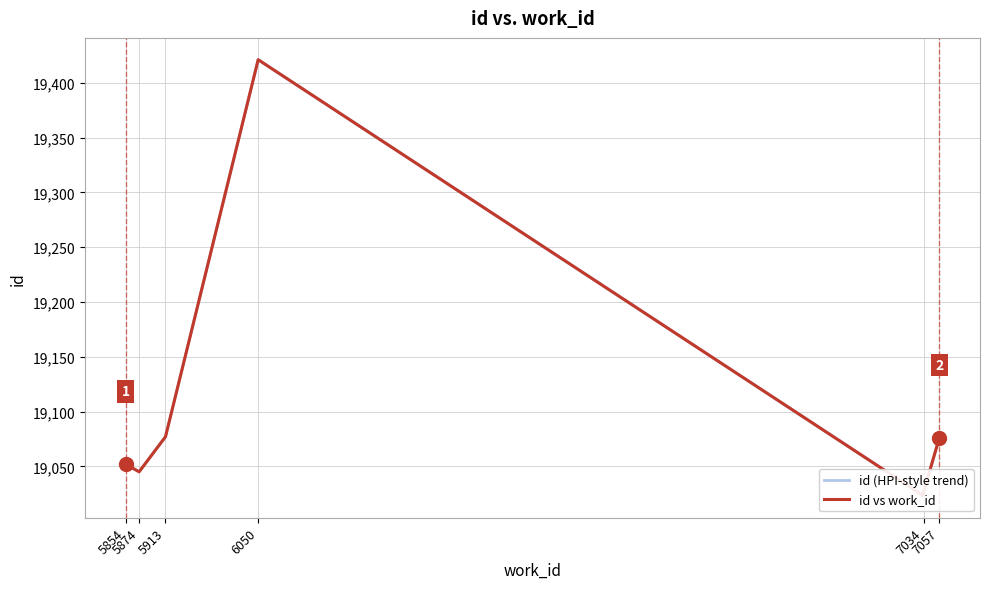

At which category does the chart reach its peak across all series?

6050